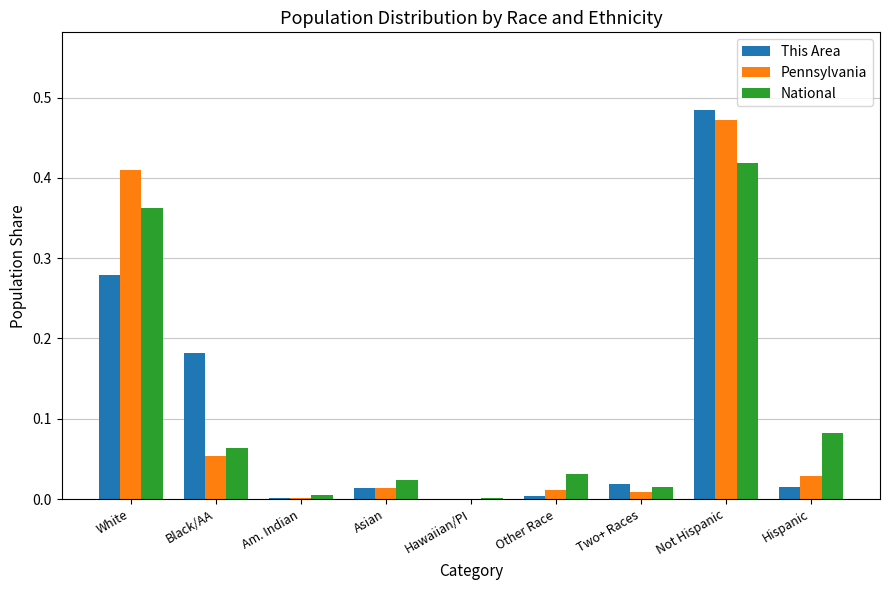

What is the sum of all This Area values?

1.0